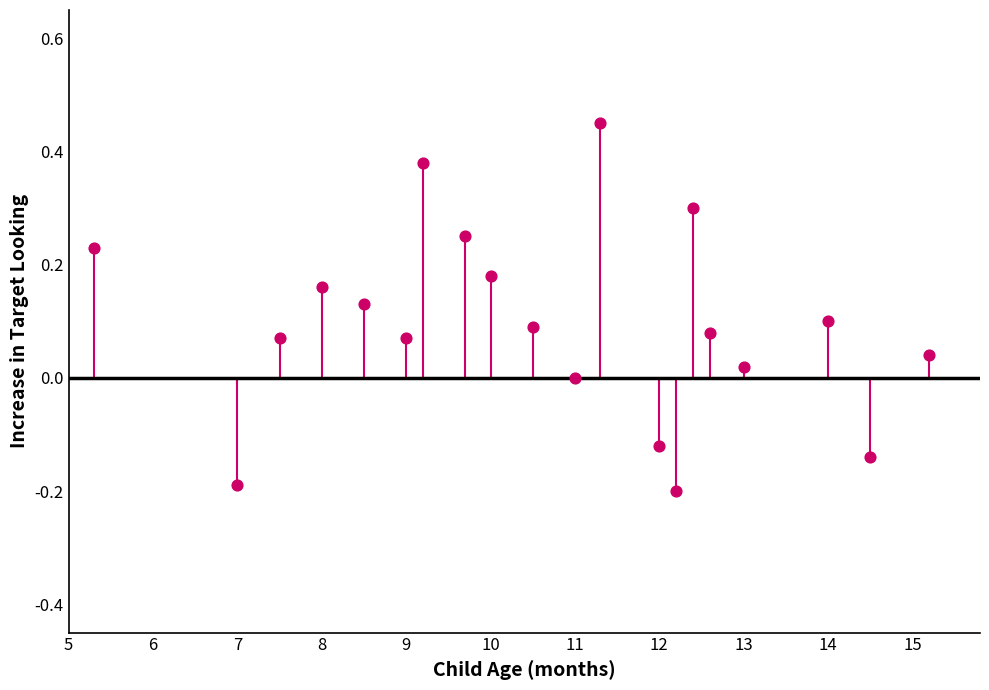

What is the range of X values (max minus min)?

9.9